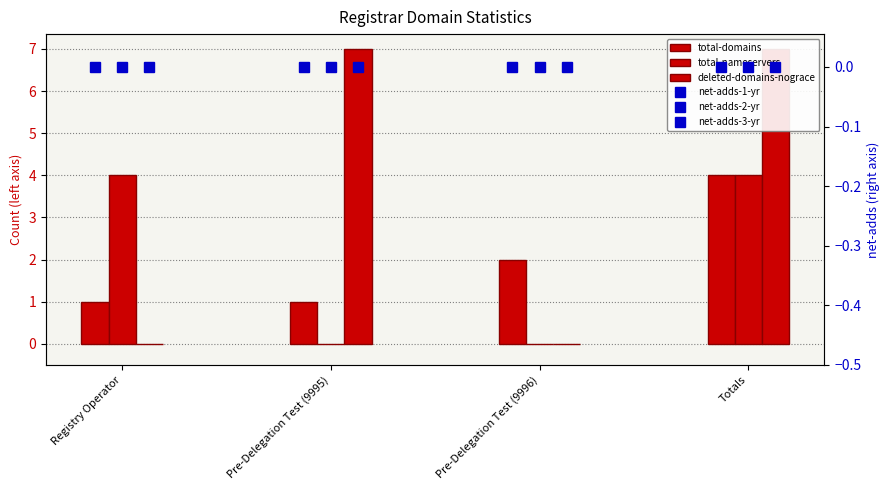

Which series has the widest spread of values?

deleted-domains-nograce